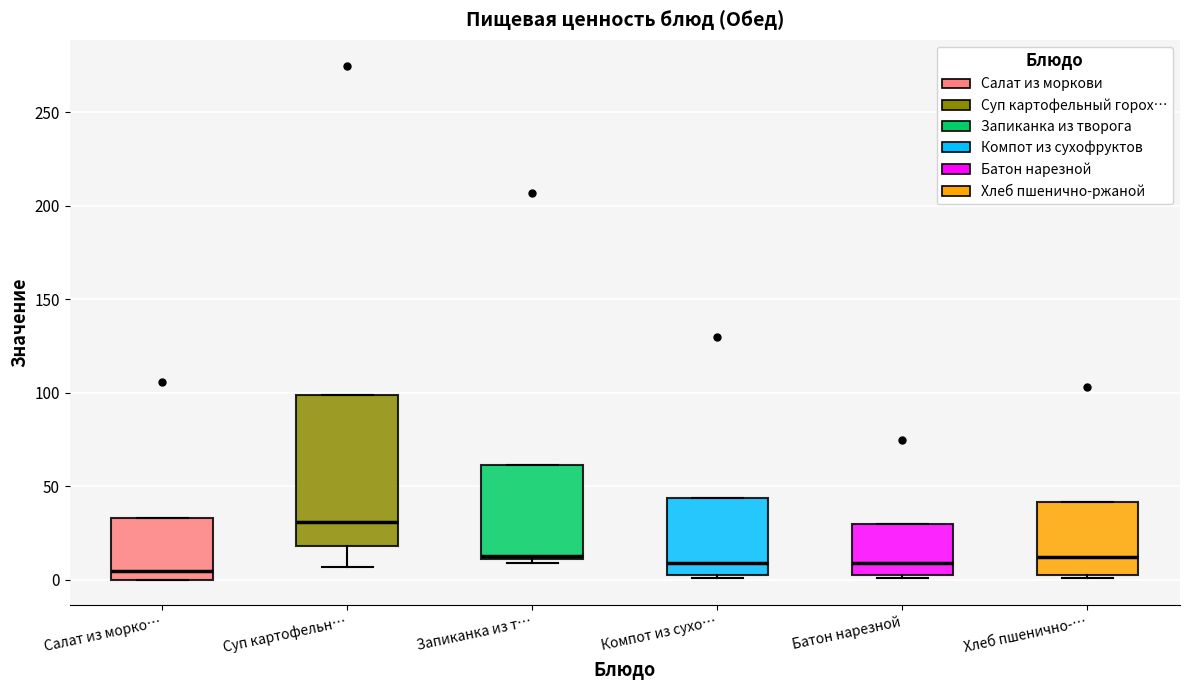

Reading left to right, transcribe this box plot: for each box, give where its median line is, the range the box spans, and where its two whiskers end, as read against the y-axis. The values are not printed on the chart, so give them approximately, as read against the axis.

Салат из морко…: median 5, box 0 to 35, whiskers 0 to 35
Суп картофельн…: median 30, box 20 to 100, whiskers 5 to 100
Запиканка из т…: median 15, box 10 to 60, whiskers 10 (just below the box's lower edge) to 60
Компот из сухо…: median 10, box 5 to 45, whiskers 0 to 45
Батон нарезной: median 10, box 5 to 30, whiskers 0 to 30
Хлеб пшенично-…: median 10, box 5 to 40, whiskers 0 to 40